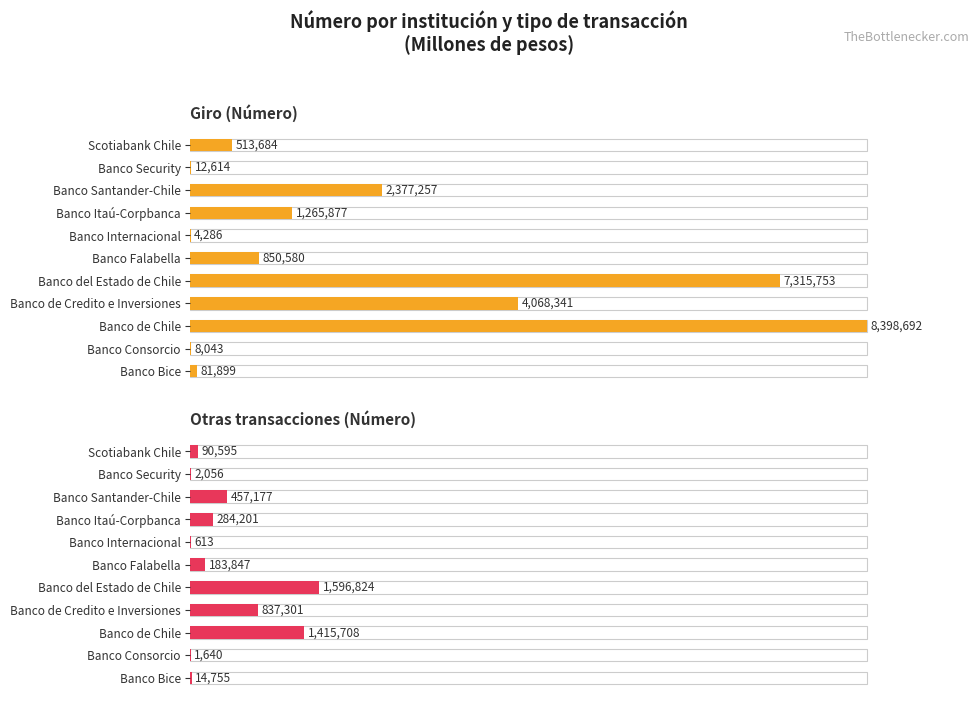

Which series changed the most between Banco de Credito e Inversiones and Banco Itaú-Corpbanca?

Giro (Número)